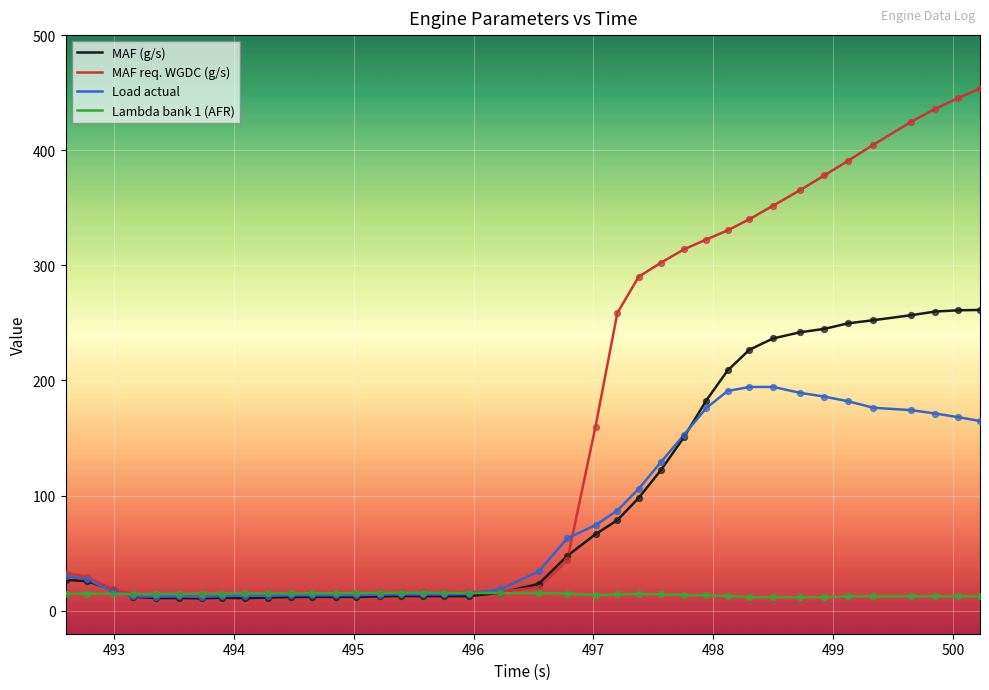

At how many categories does at least one series exceed 51?

18